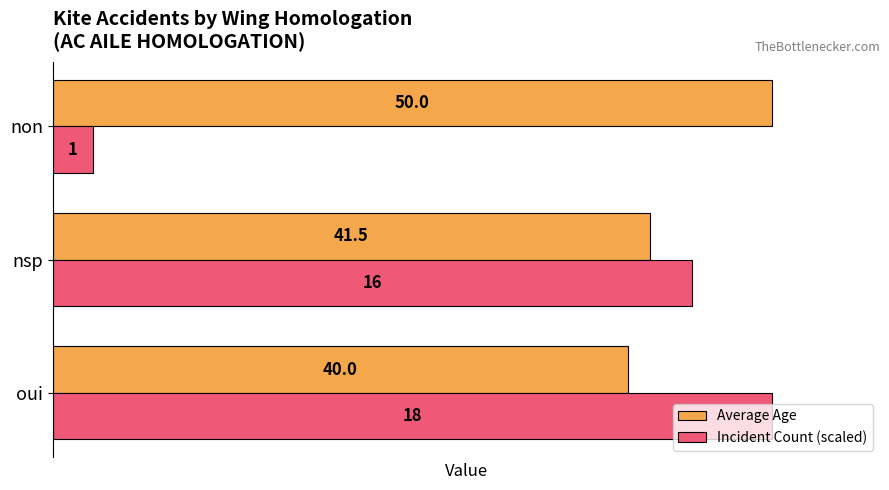

How many values in the Incident Count (scaled) series are below 44?

1